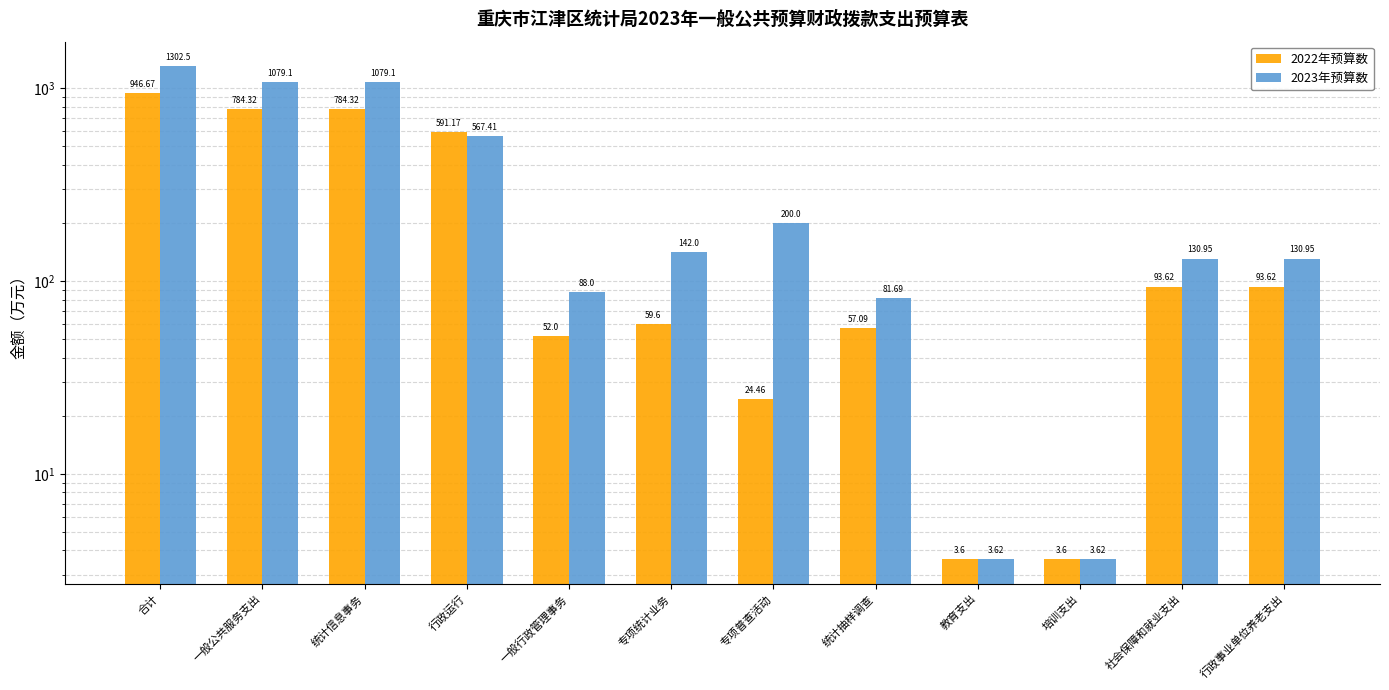

Reading right to left, list all the values displayed in this chart.

2022年预算数: 行政事业单位养老支出=93.6	社会保障和就业支出=93.6	培训支出=3.6	教育支出=3.6	统计抽样调查=57.1	专项普查活动=24.5	专项统计业务=59.6	一般行政管理事务=52.0	行政运行=591.2	统计信息事务=784.3	一般公共服务支出=784.3	合计=946.7
2023年预算数: 行政事业单位养老支出=130.9	社会保障和就业支出=130.9	培训支出=3.6	教育支出=3.6	统计抽样调查=81.7	专项普查活动=200.0	专项统计业务=142.0	一般行政管理事务=88.0	行政运行=567.4	统计信息事务=1079.1	一般公共服务支出=1079.1	合计=1302.5